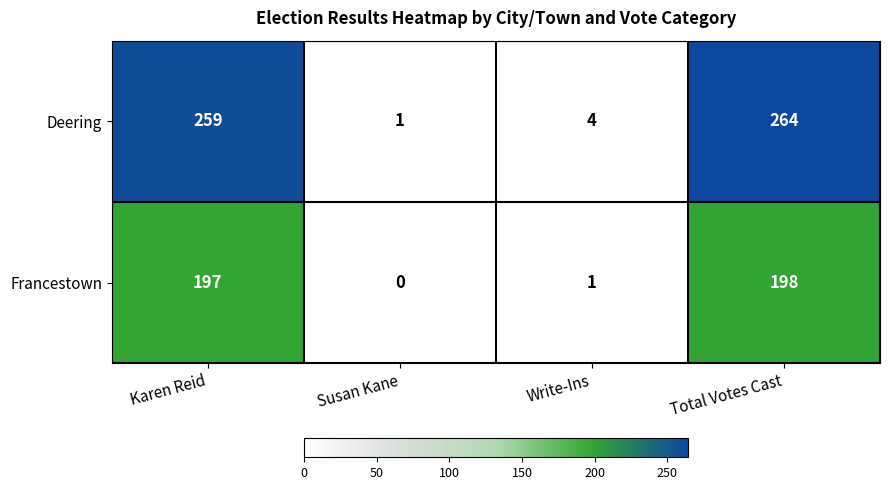

Reading left to right, extract all data points from this chart.

Deering: 259	1	4	264
Francestown: 197	0	1	198